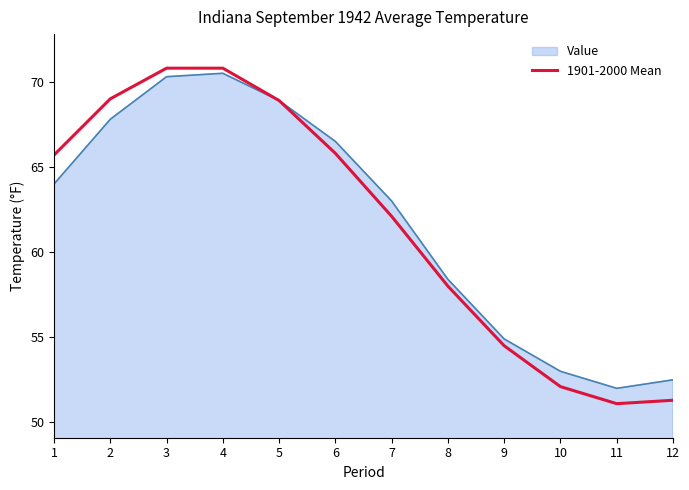

The Value series shows 25.4 at 5. True or false?

False